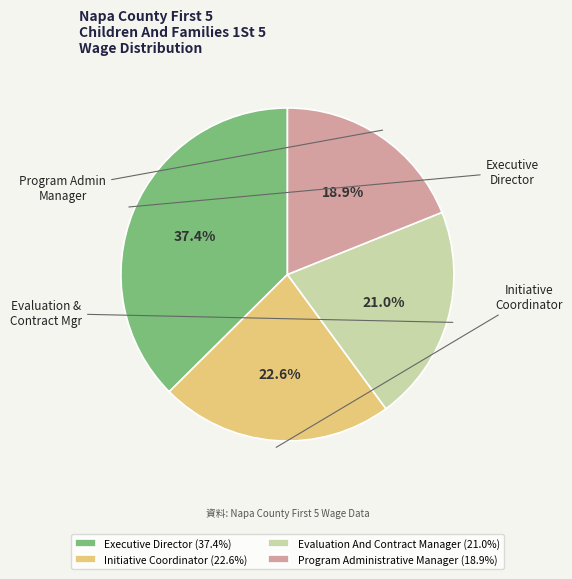

To the nearest percent, what is the difference between the Executive Director and Program Administrative Manager slice percentages?

19%